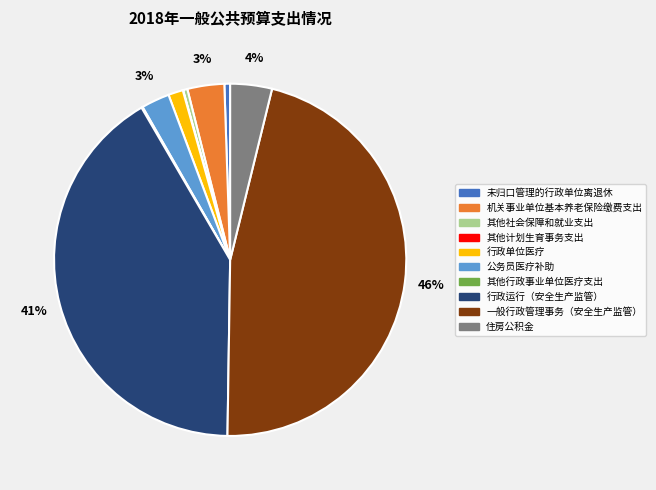

Between 行政运行（安全生产监管） and 未归口管理的行政单位离退休, which is larger?

行政运行（安全生产监管）